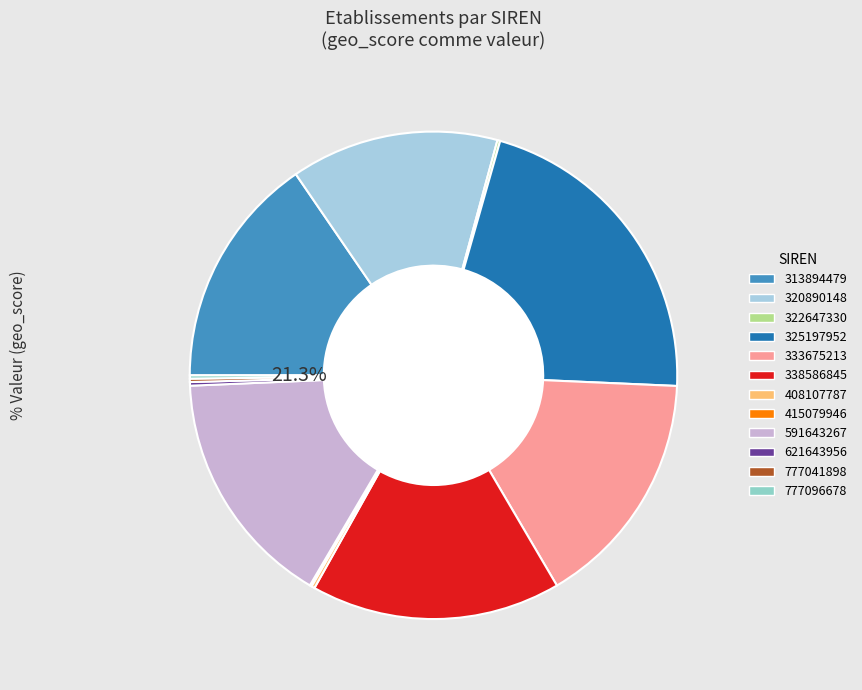

Combined, what portion of the pie is 325197952 and 333675213?

37.2%